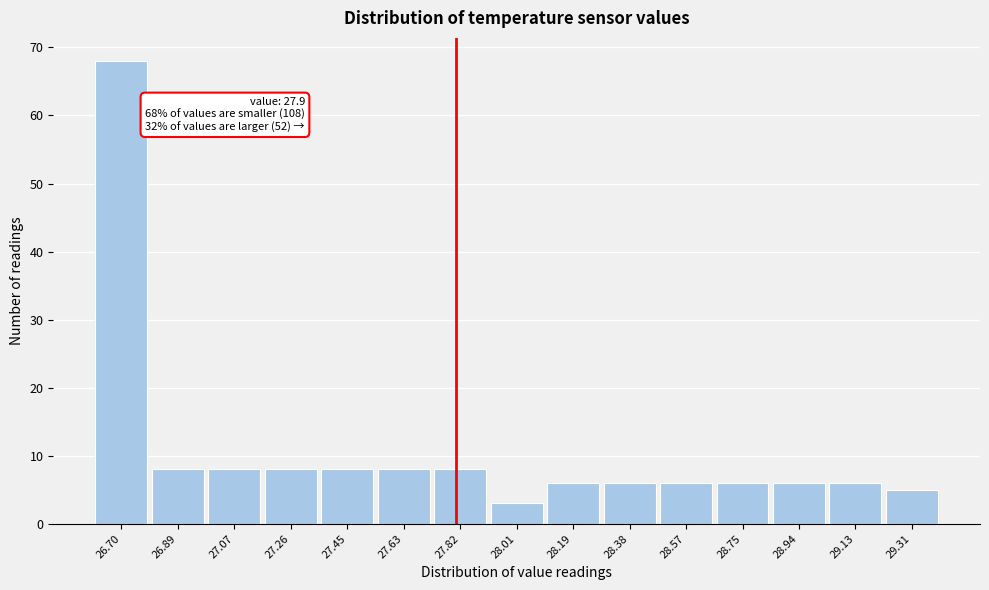

Reading left to right, what are all the values shown in this chart?

26.70=68	26.89=8	27.07=8	27.26=8	27.45=8	27.63=8	27.82=8	28.01=3	28.19=6	28.38=6	28.57=6	28.75=6	28.94=6	29.13=6	29.31=5